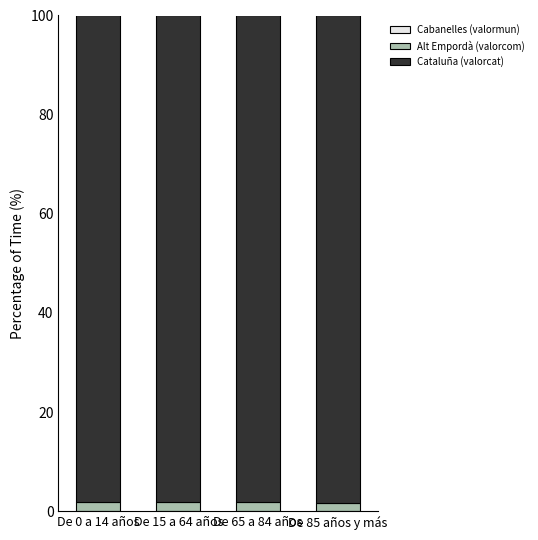

Rank the categories by Cabanelles (valormun) value from highest to lowest.

De 65 a 84 años, De 0 a 14 años, De 85 años y más, De 15 a 64 años